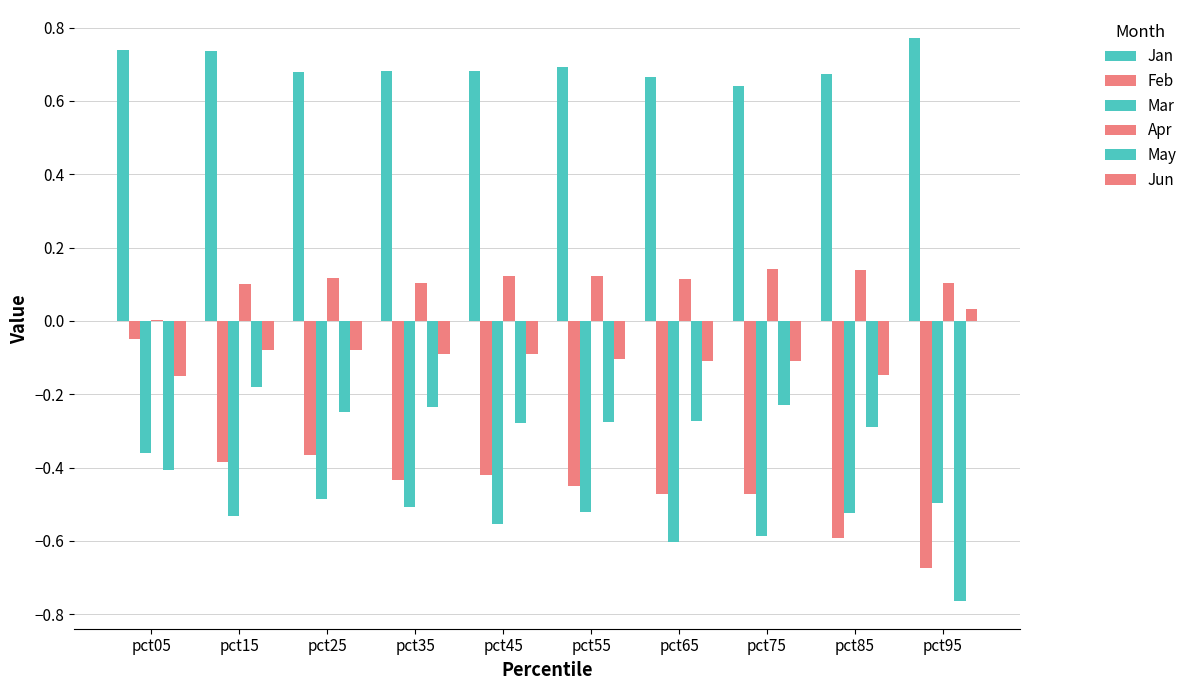

Rank the series at pct95 from highest to lowest value.

Jan, Apr, Jun, Mar, Feb, May